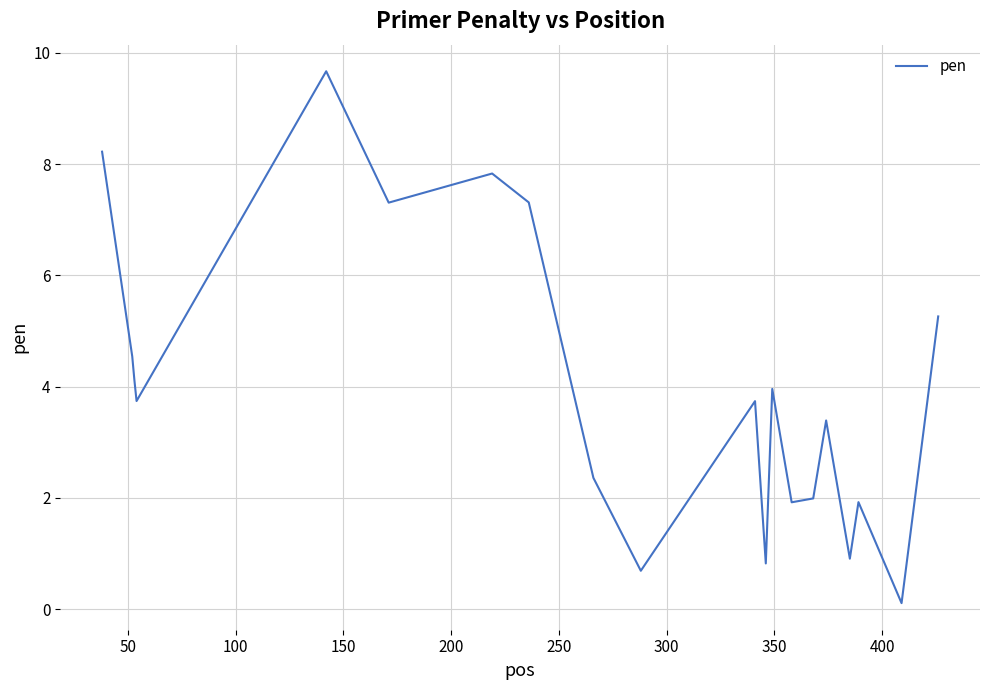

What is the greatest value displayed?

9.7